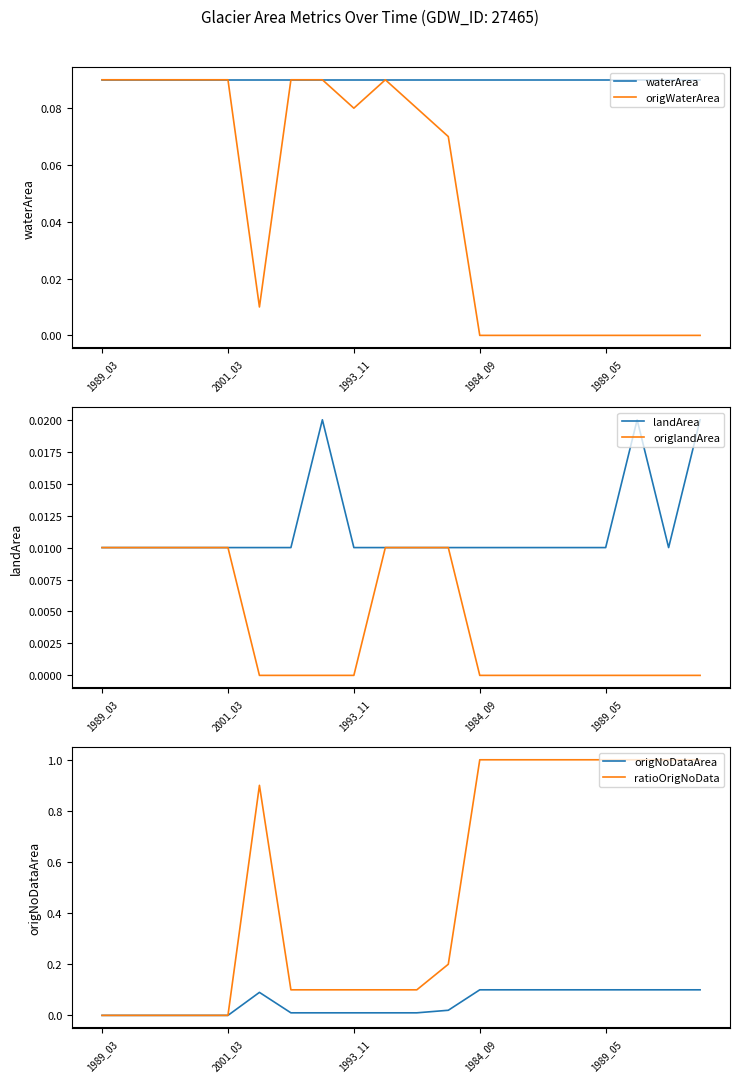

Where is ratioOrigNoData nearest to the value 0?

1989_03